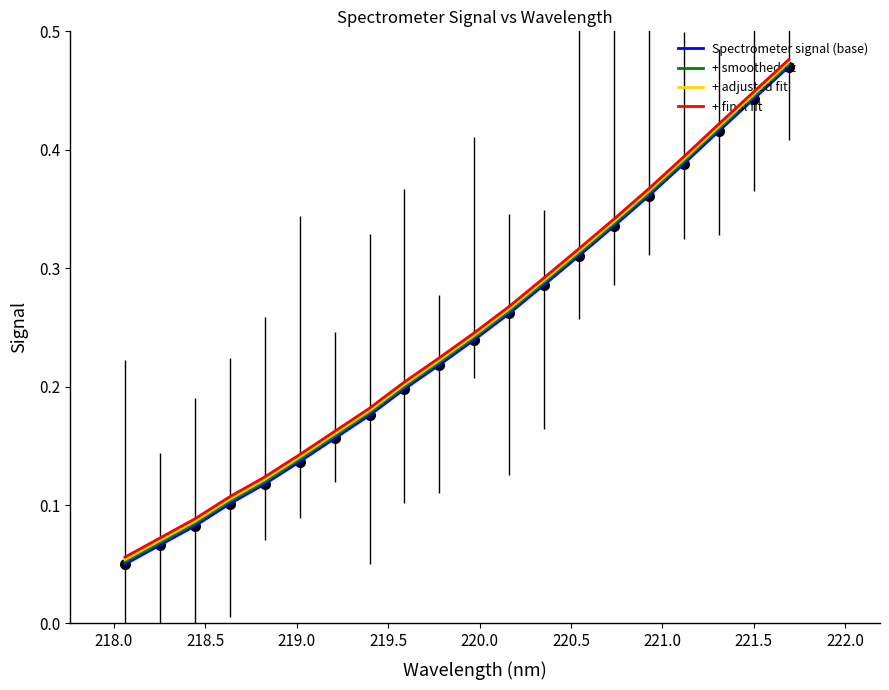

Is this an area chart (filled region under the line)?

No